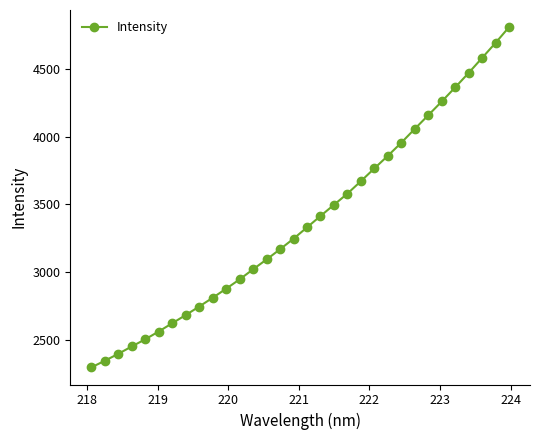

How many lines are shown in the chart?

1